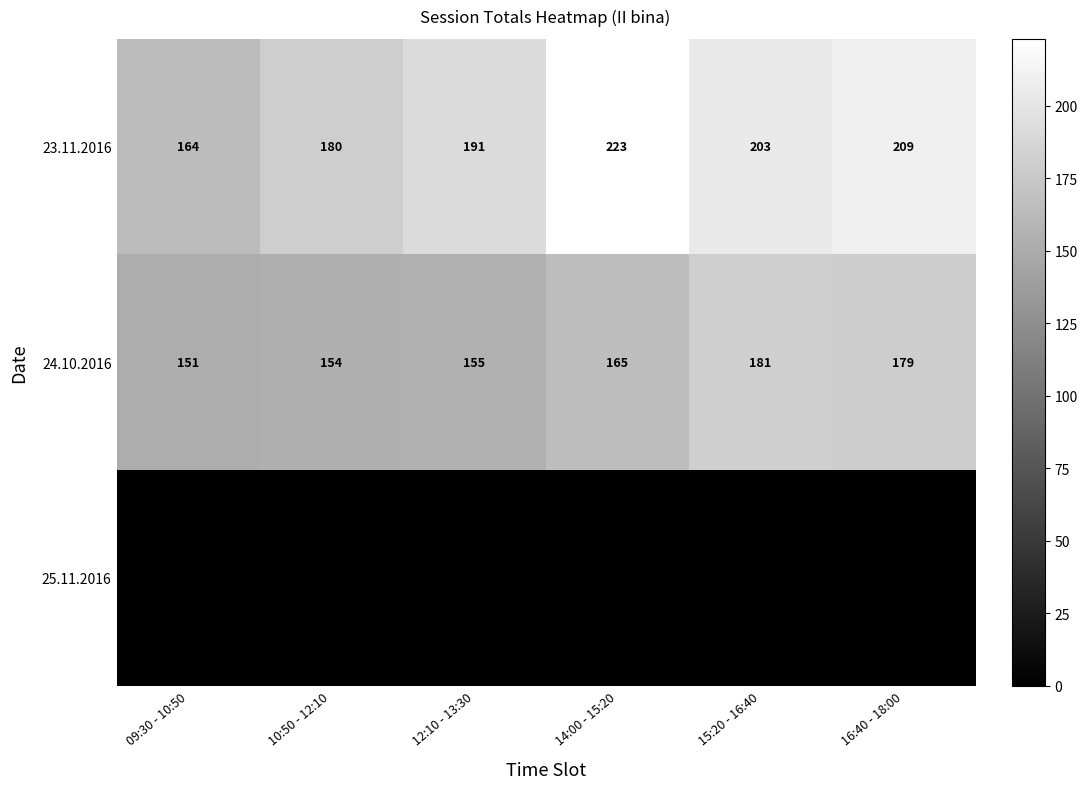

At how many categories does at least one series exceed 1?

6